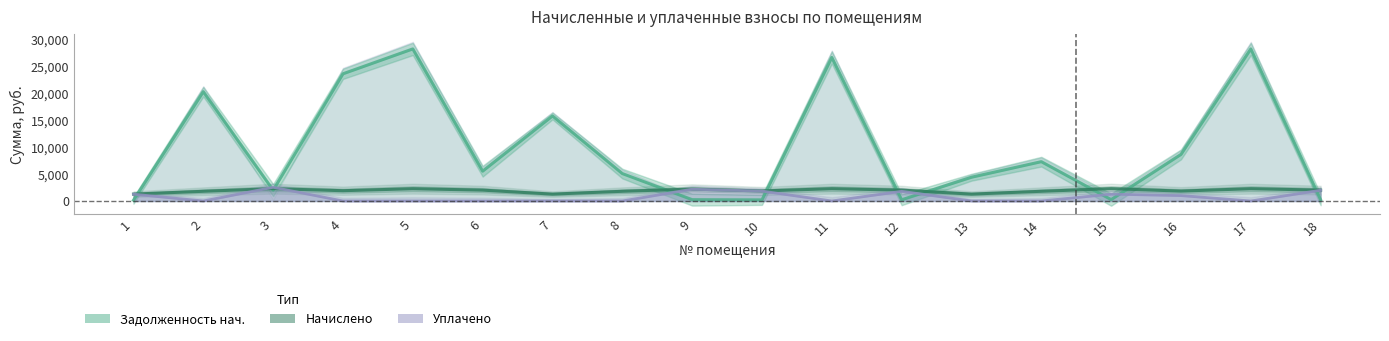

The value of Начислено at 2 is 1792.2. True or false?

True